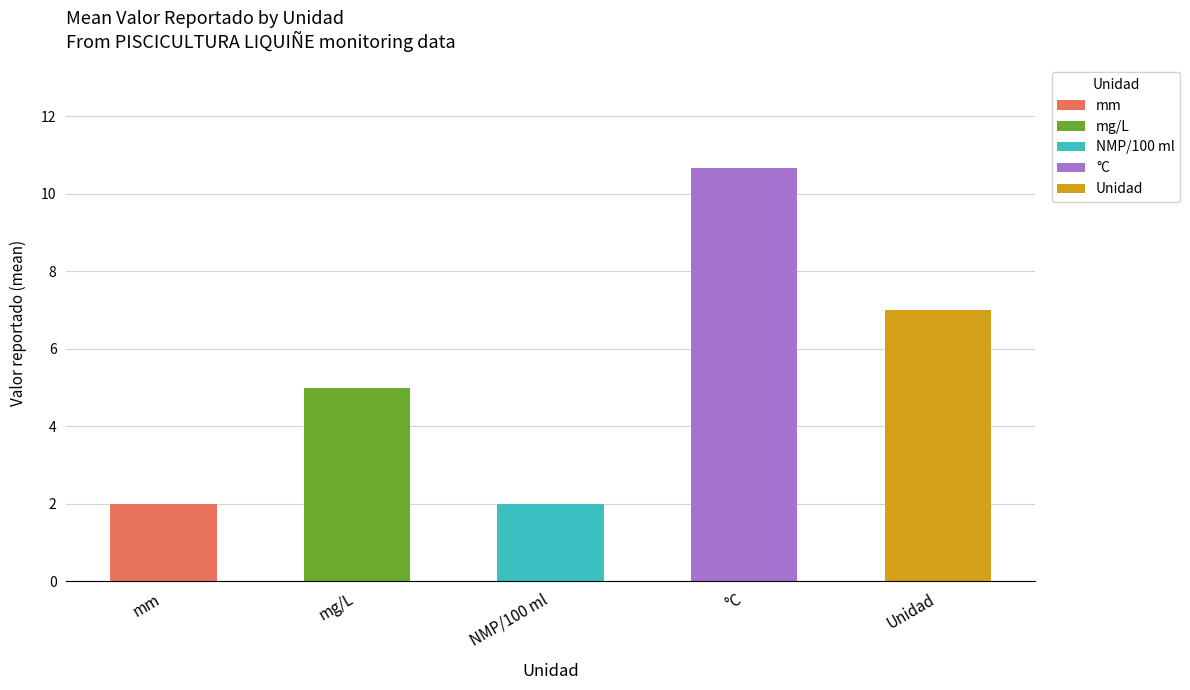

Count the values in the range 2 to 7.

4